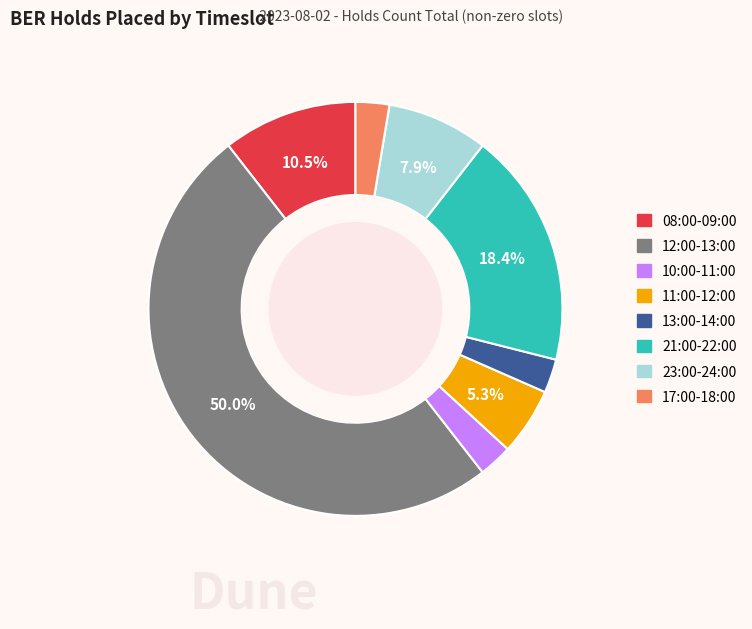

How many slices are in this pie chart?

8